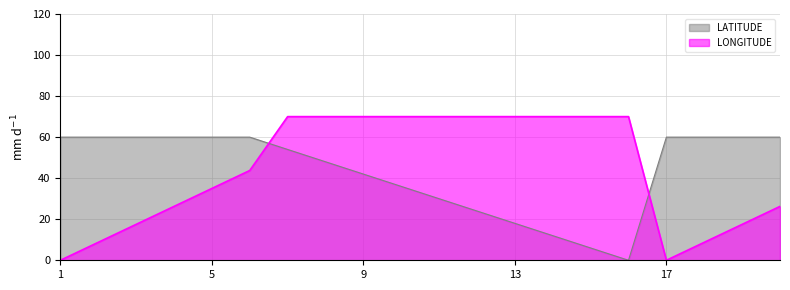

What is the difference between the LONGITUDE values at 2 and 8?

61.2